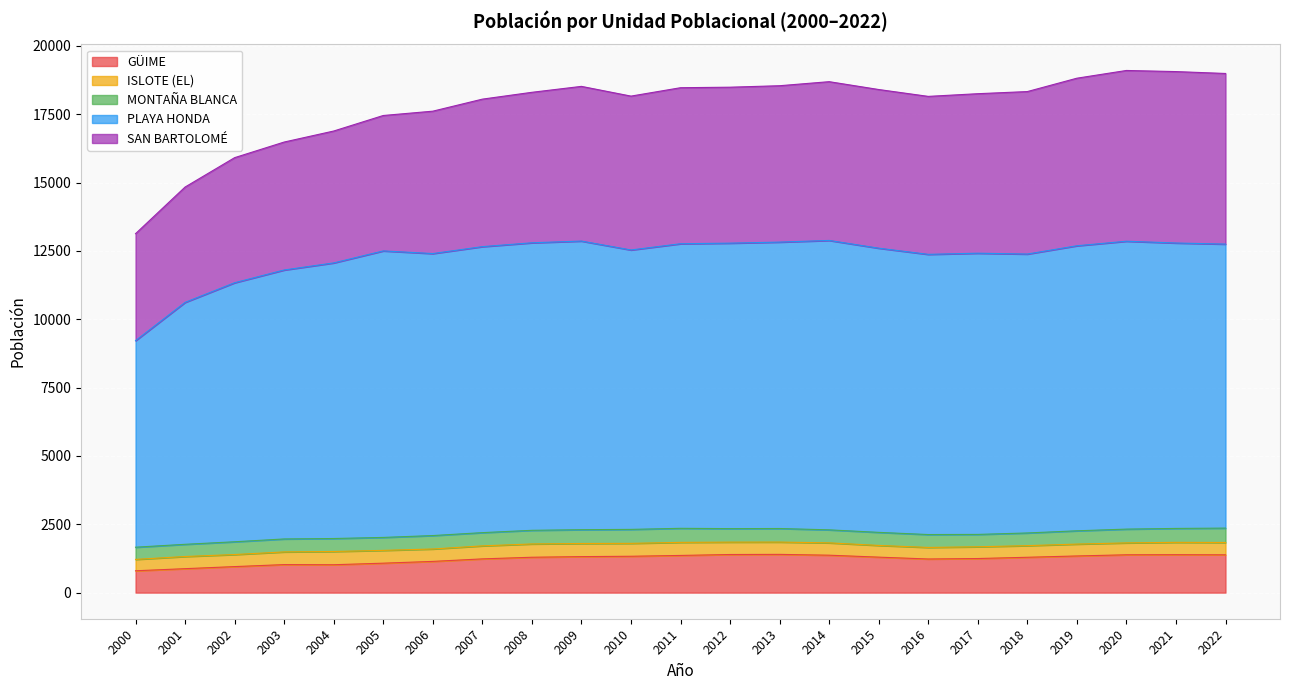

What is the greatest value displayed?

10586